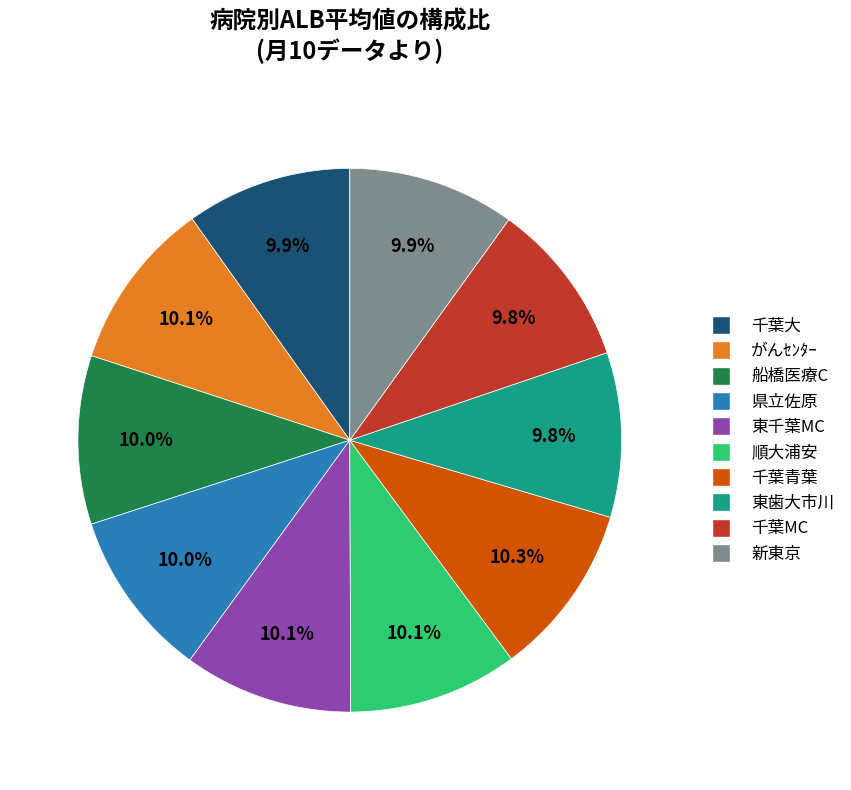

How much of the chart is everything except 船橋医療C?

90.0%